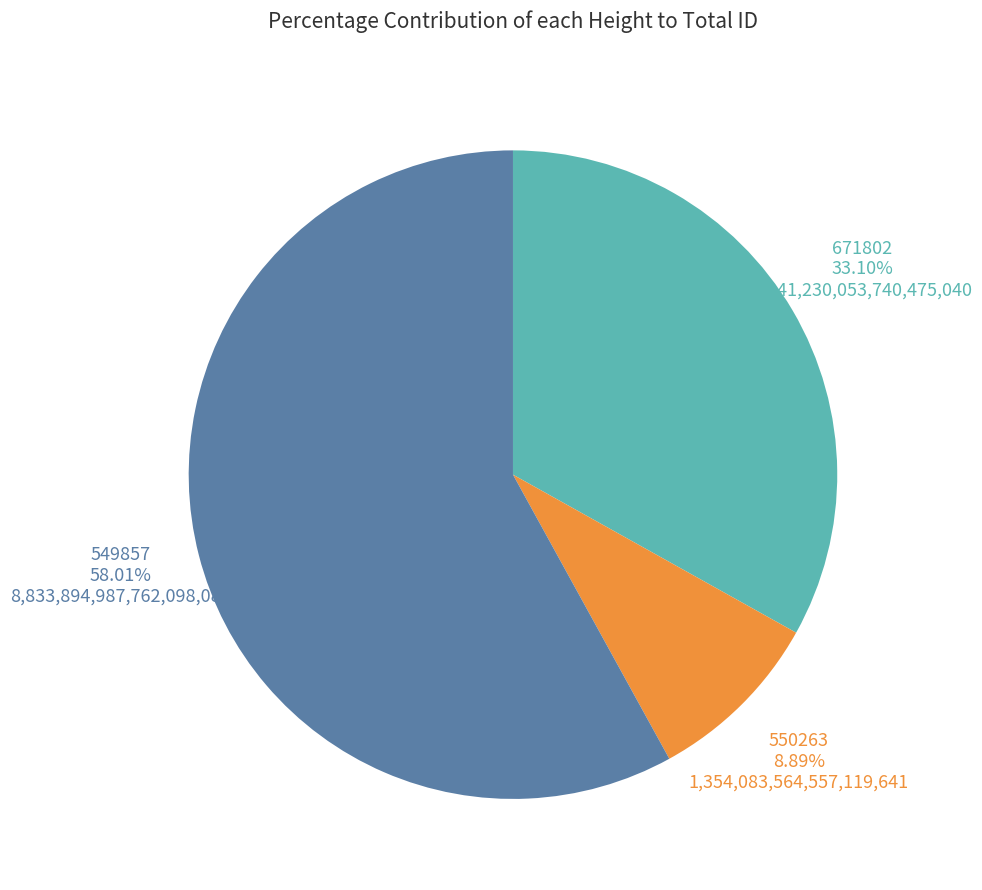

To the nearest percent, what is the difference between the largest and smallest slice percentages?

49%